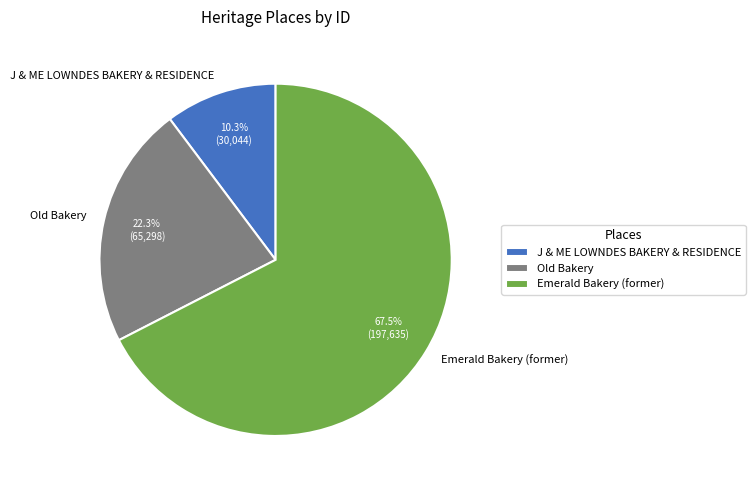

Which category has the smallest portion of the pie?

J & ME LOWNDES BAKERY & RESIDENCE